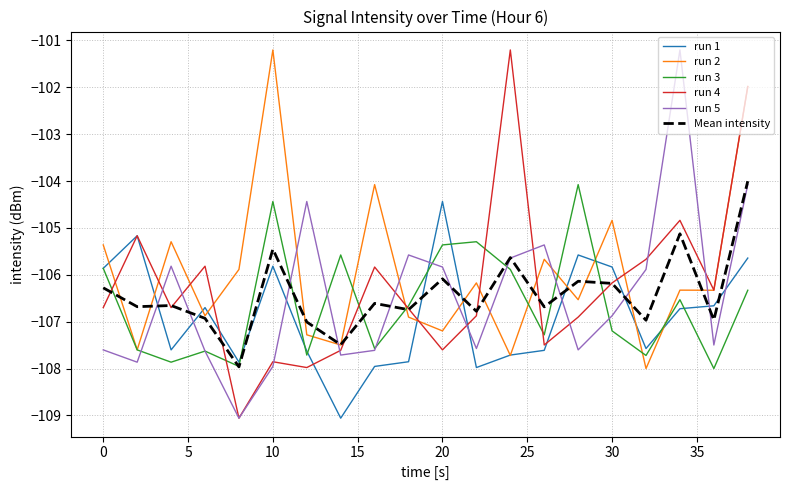

True or false: Mean intensity and run 1 intersect in this chart.

True